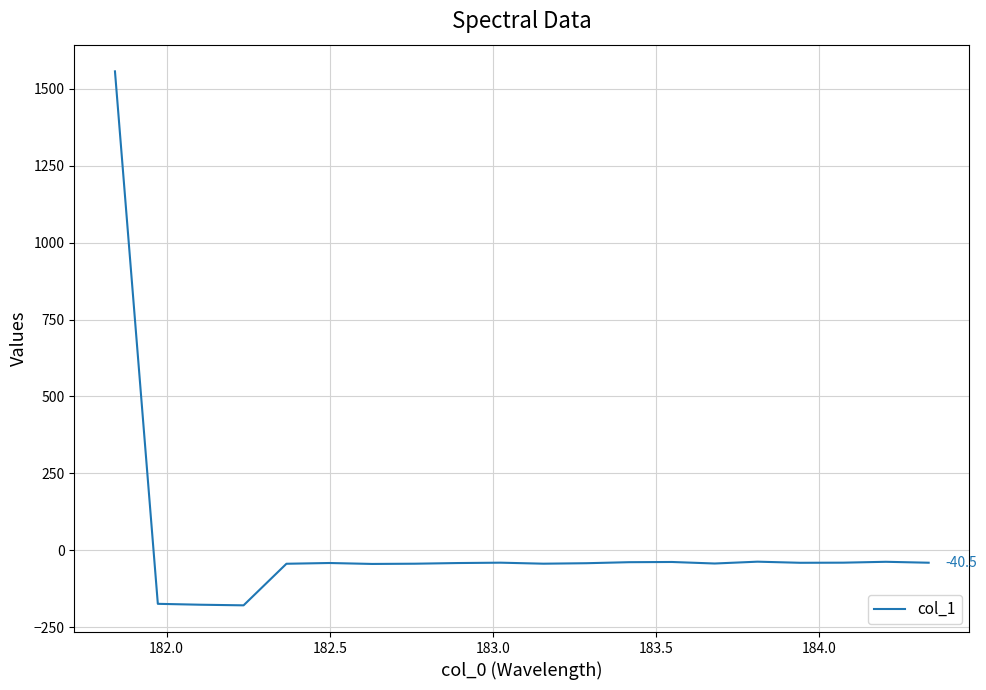

What is the difference between the maximum and minimum values?

1736.2